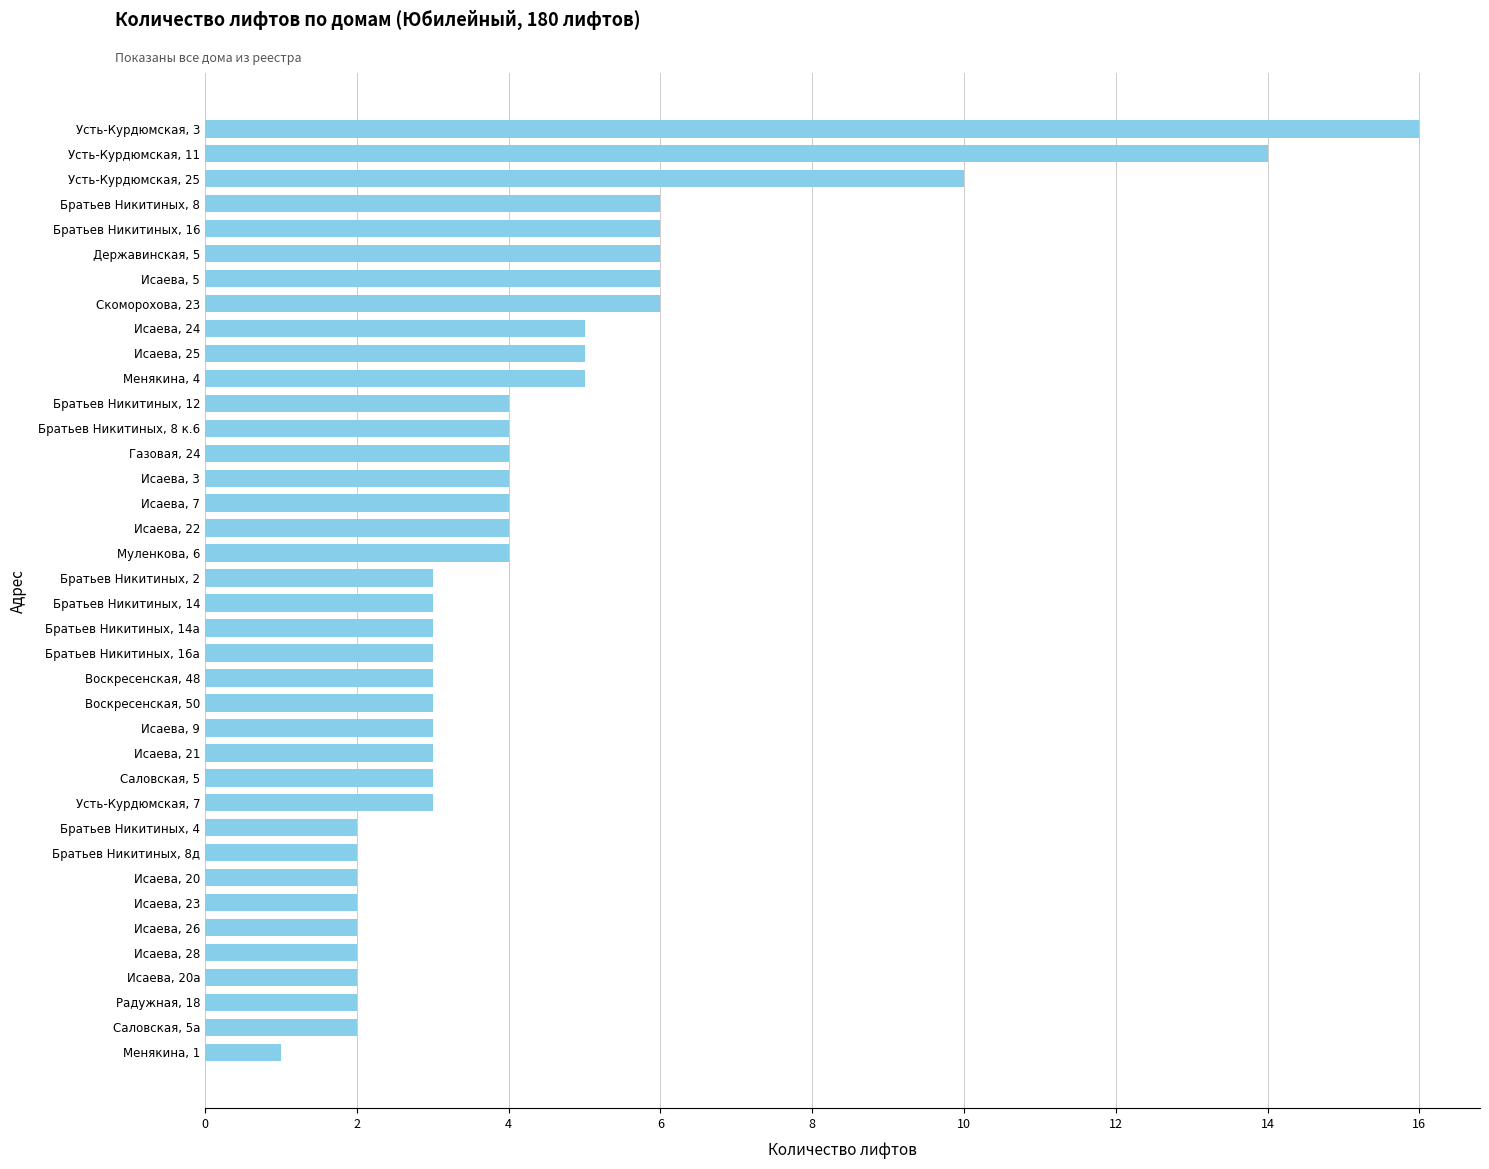

Are the bars grouped side by side (vs. stacked)?

No